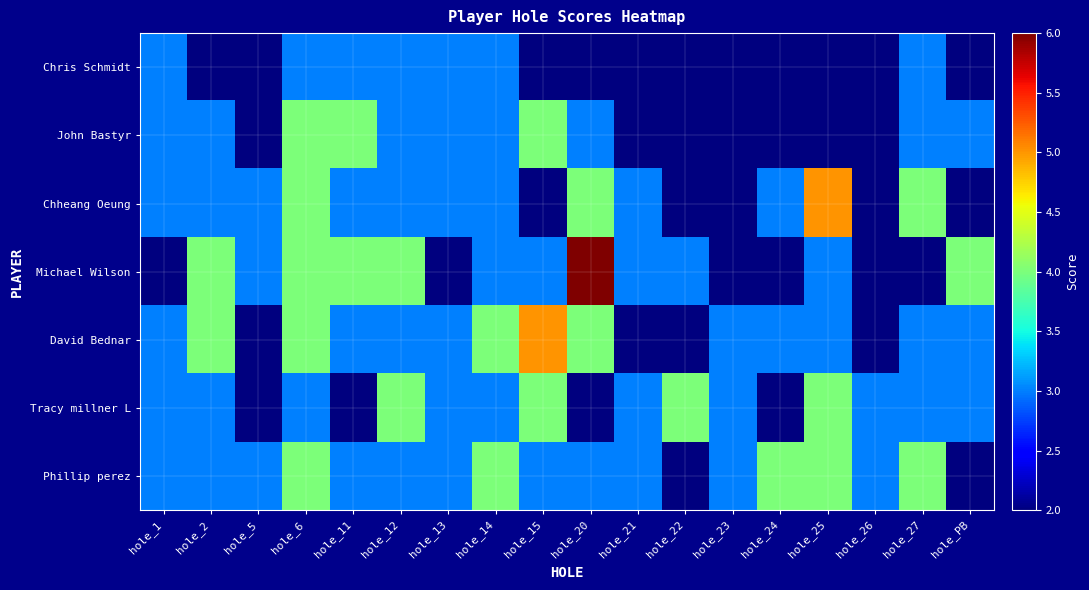

Between hole_12 and hole_14, which is larger?

hole_12